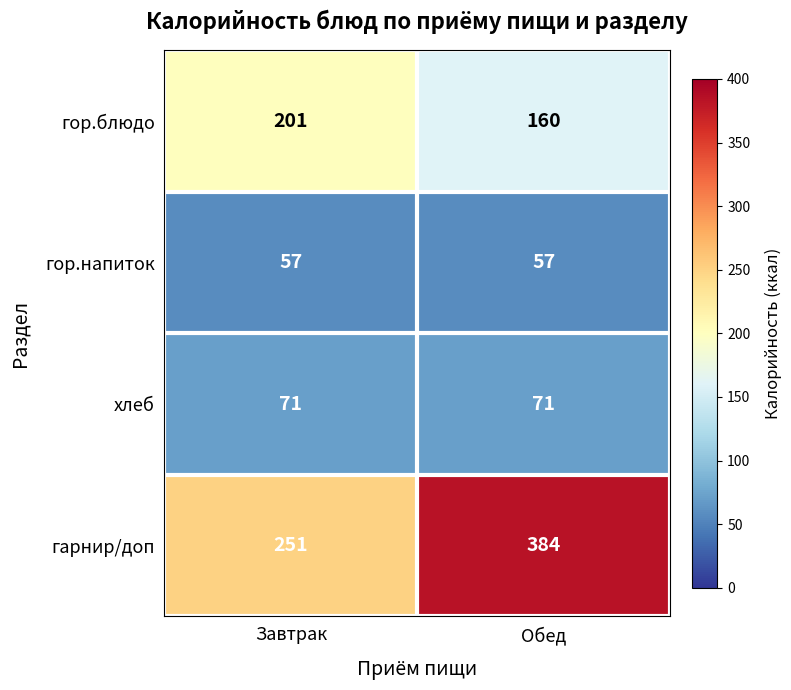

What is the smallest value displayed?

57